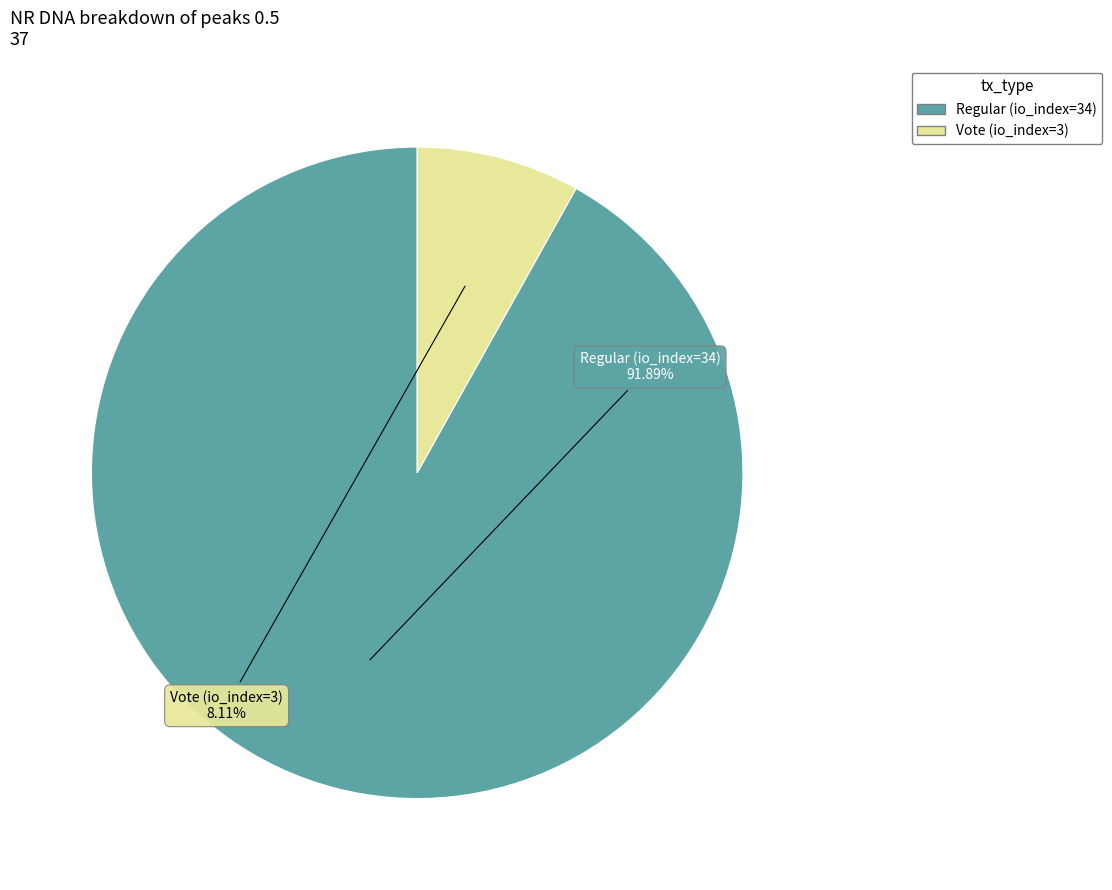

Combined, do Regular (io_index=34) and Vote (io_index=3) account for over 50%?

Yes